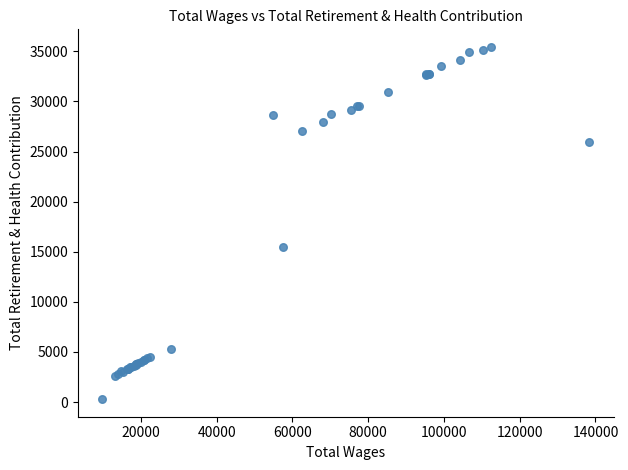

What Y value in the scatter plot is closest to 17866?

15516